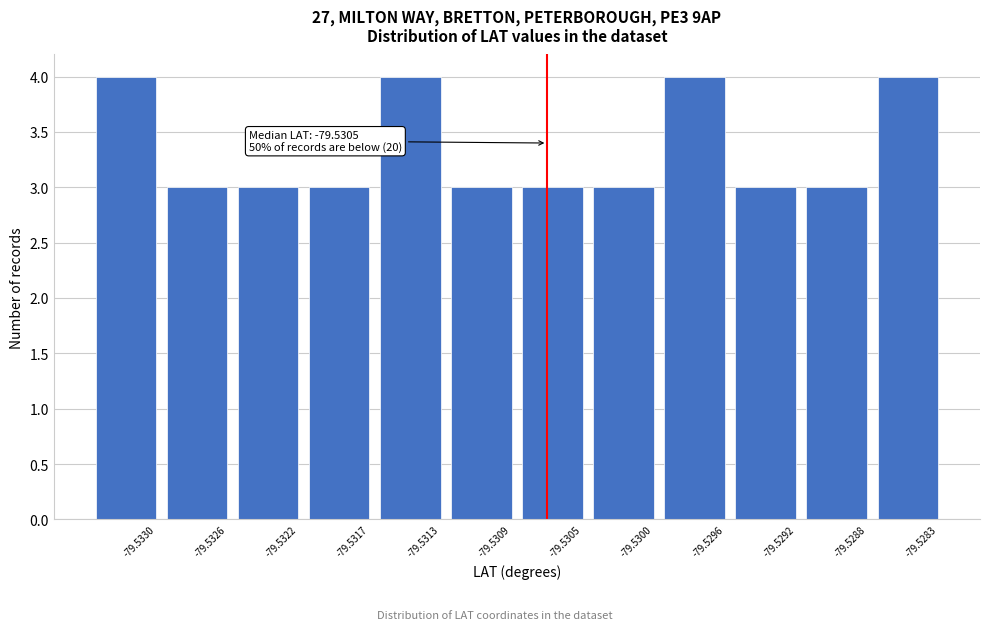

Reading left to right, what are all the values shown in this chart?

-79.5330=4	-79.5326=3	-79.5322=3	-79.5317=3	-79.5313=4	-79.5309=3	-79.5305=3	-79.5300=3	-79.5296=4	-79.5292=3	-79.5288=3	-79.5283=4